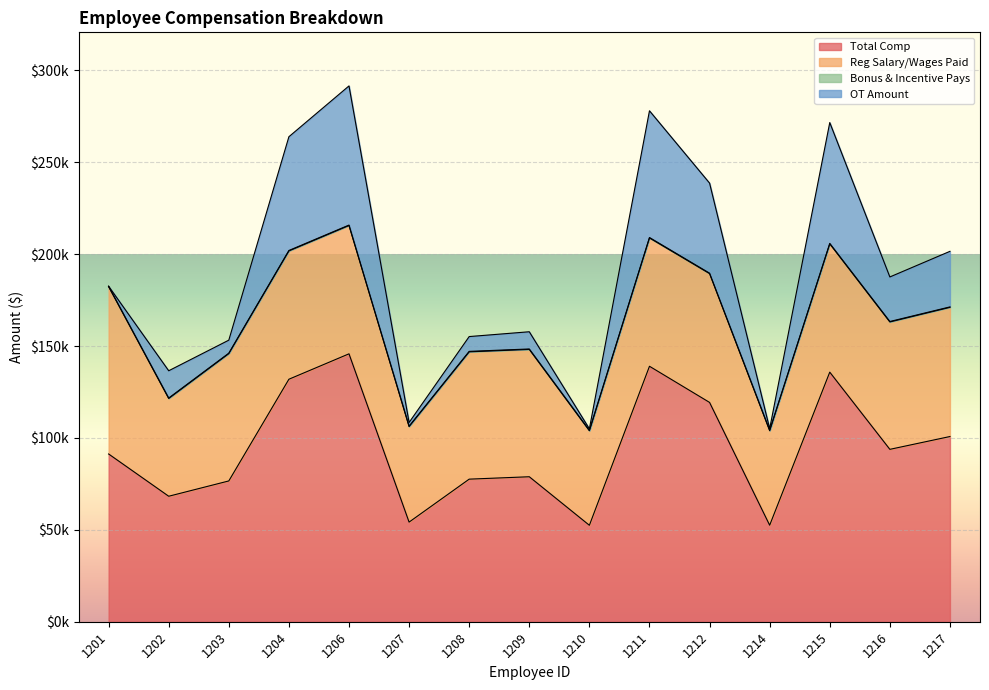

Which series has the largest total across all categories?

Total Comp